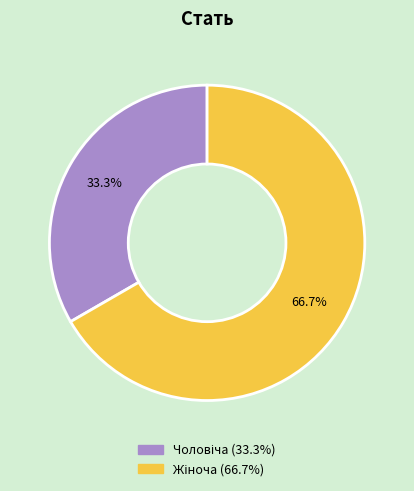

How many segments does this pie chart have?

2